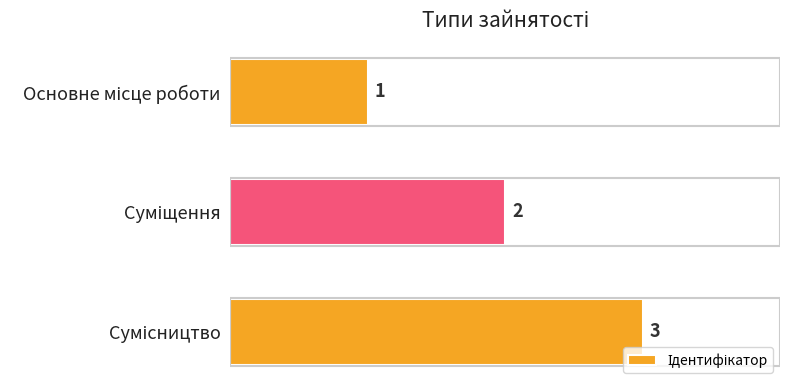

What is the difference between the maximum and minimum values?

2